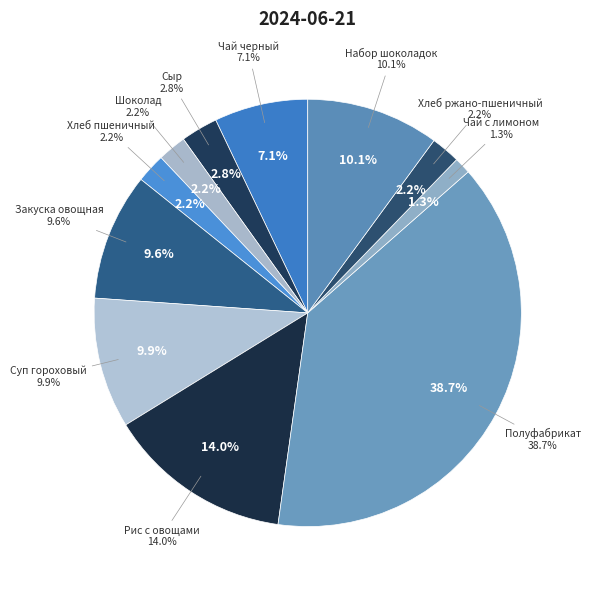

What percentage is NOT represented by Хлеб ржано-пшеничный?

97.8%